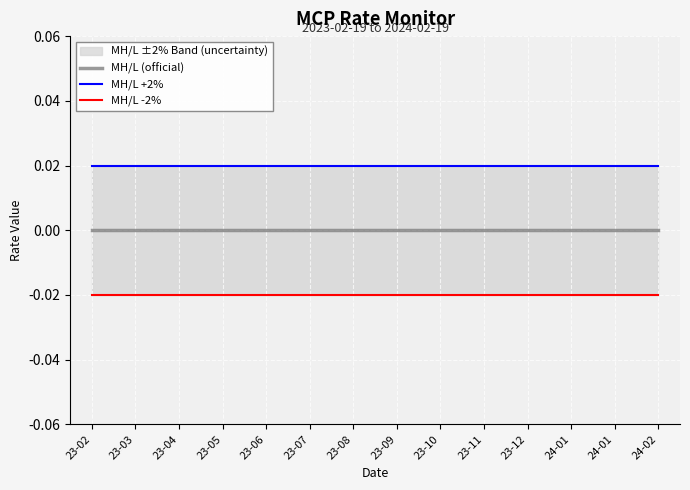

How many distinct data groups are displayed?

3